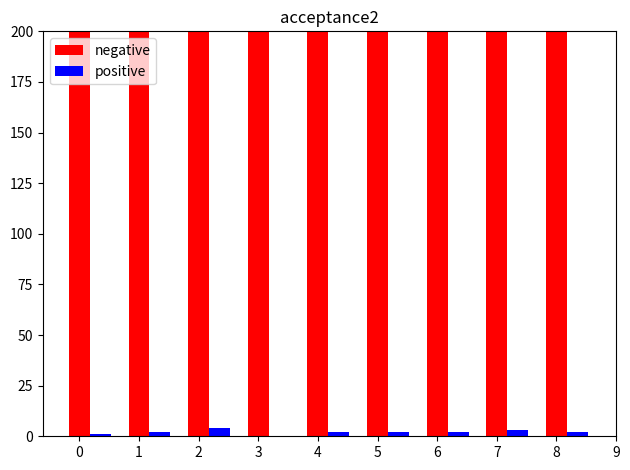

What is the approximate value of negative at 7?

231140